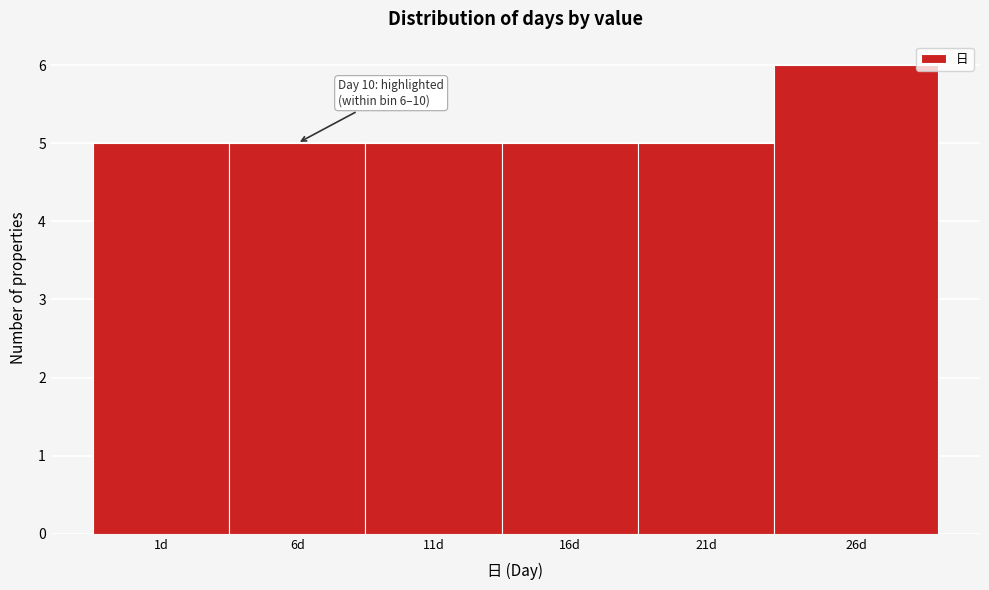

Reading left to right, list all the values displayed in this chart.

5	5	5	5	5	6